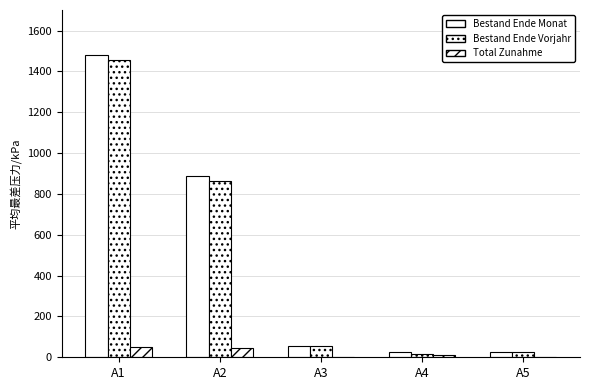

The Total Zunahme series shows 12 at A4. True or false?

True